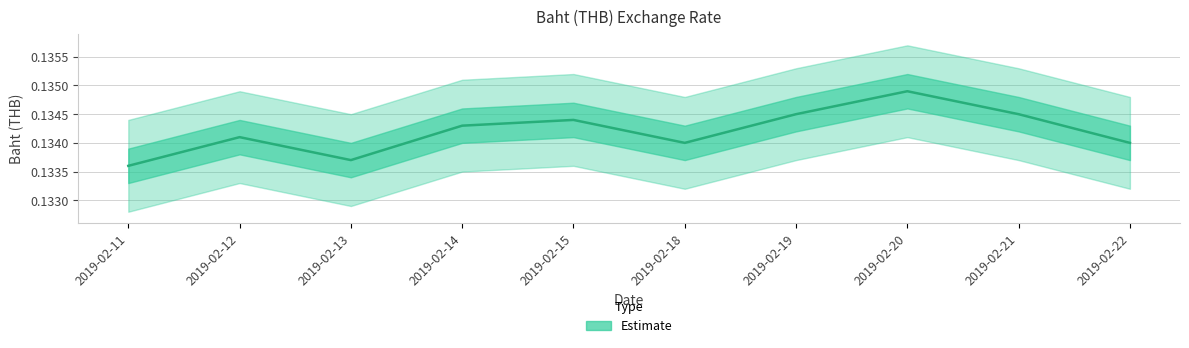

Rank the categories by value from highest to lowest.

2019-02-20, 2019-02-19, 2019-02-21, 2019-02-15, 2019-02-14, 2019-02-12, 2019-02-18, 2019-02-22, 2019-02-13, 2019-02-11